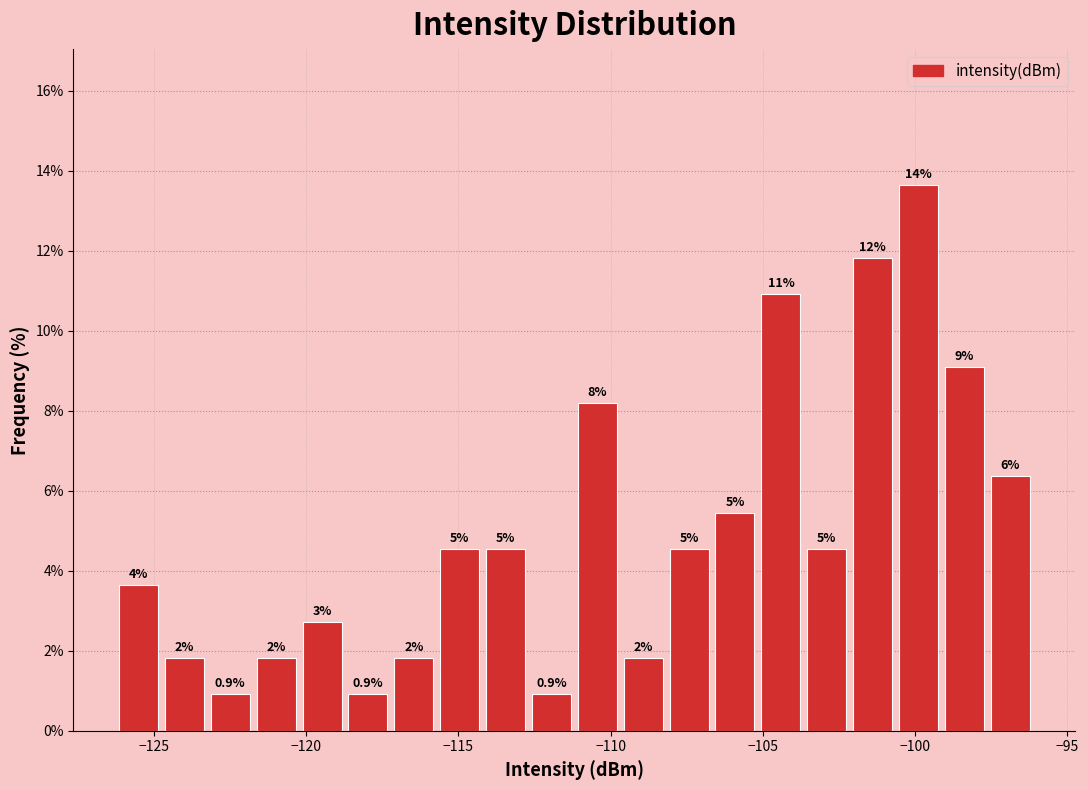

Read against the x-axis, roughly where is the centre of the tallest bar?

-100.0